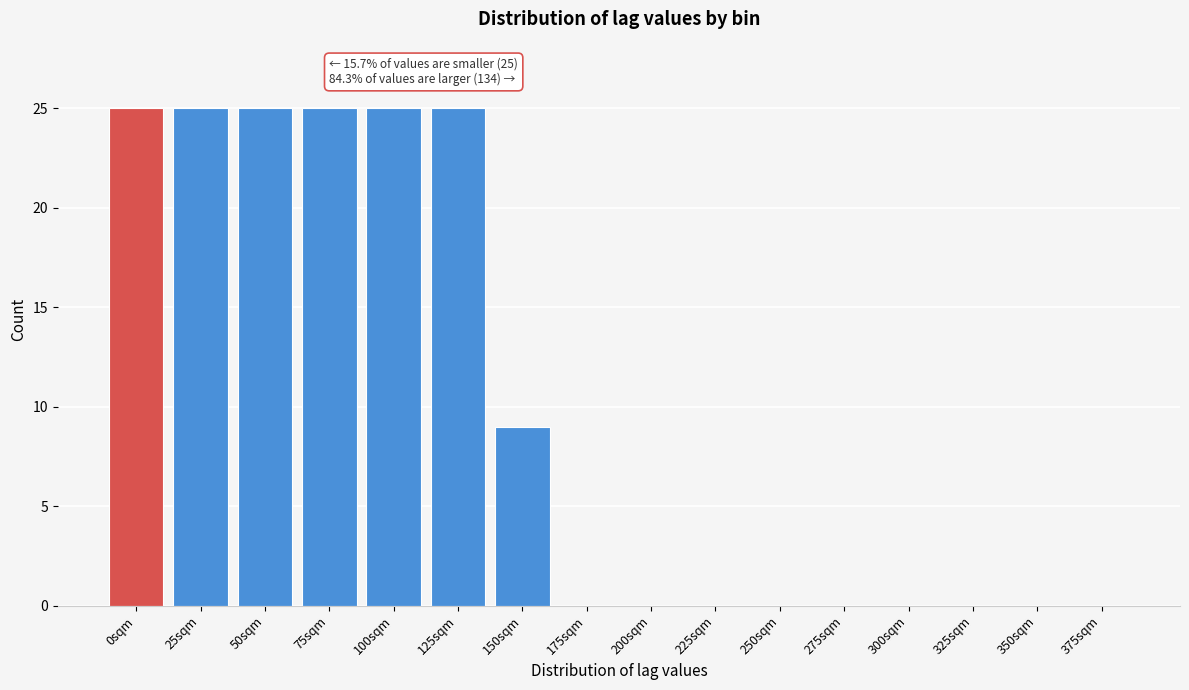

Reading left to right, list all the values displayed in this chart.

0sqm=25	25sqm=25	50sqm=25	75sqm=25	100sqm=25	125sqm=25	150sqm=9	175sqm=0	200sqm=0	225sqm=0	250sqm=0	275sqm=0	300sqm=0	325sqm=0	350sqm=0	375sqm=0